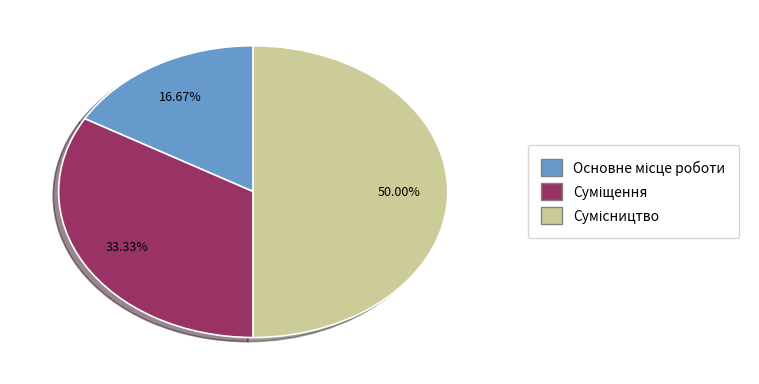

How many segments does this pie chart have?

3